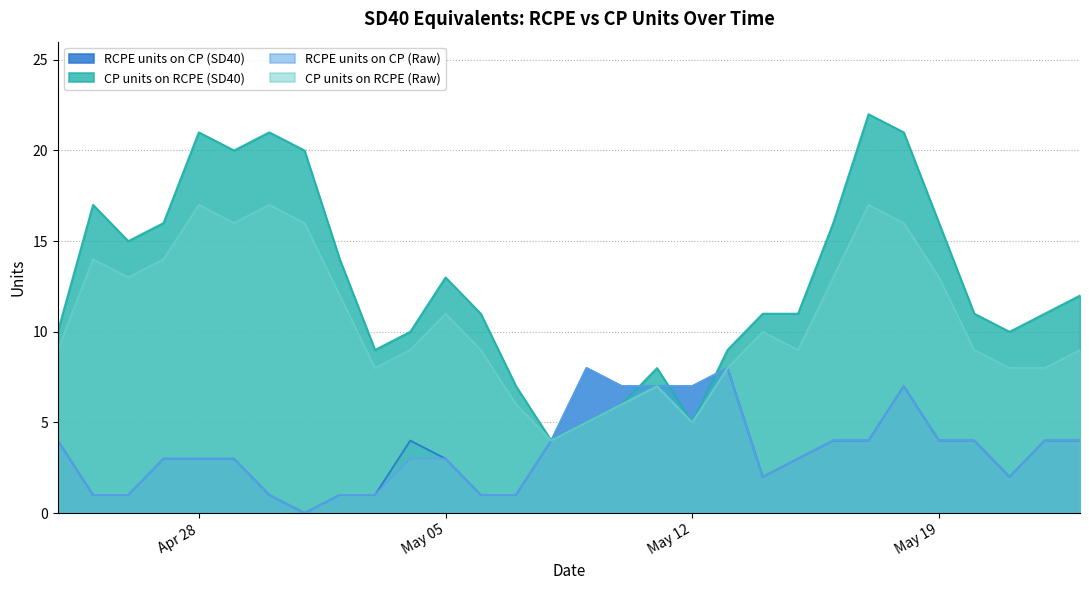

How many lines are shown in the chart?

4